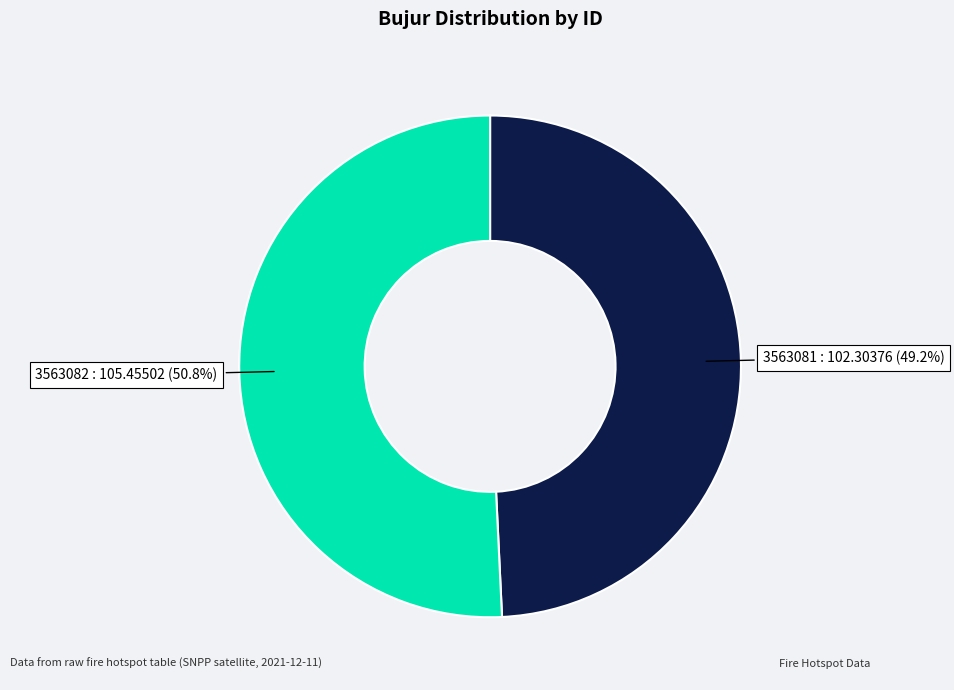

What percentage do 3563082 and 3563081 together represent?

100.0%